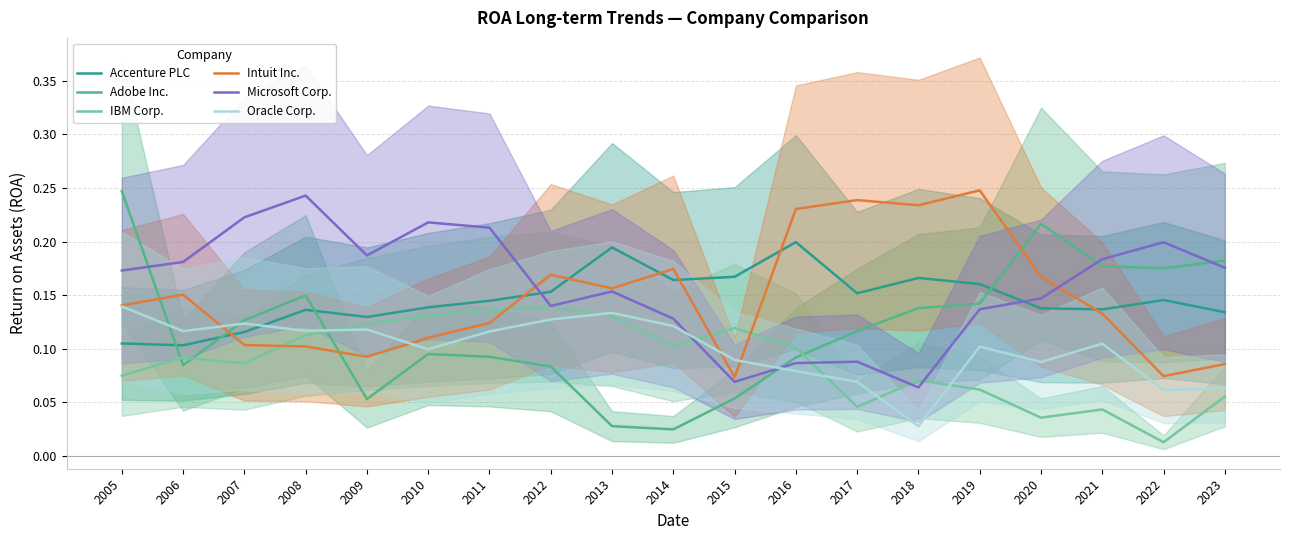

Where do Adobe Inc. and Accenture PLC first cross each other?

2005 and 2006